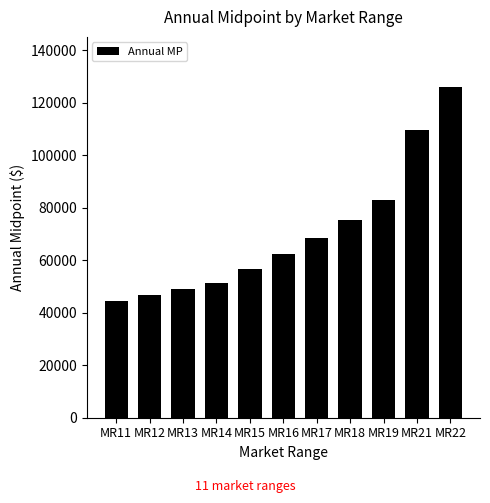

Read the value at MR15, to the nearest 50.

56700